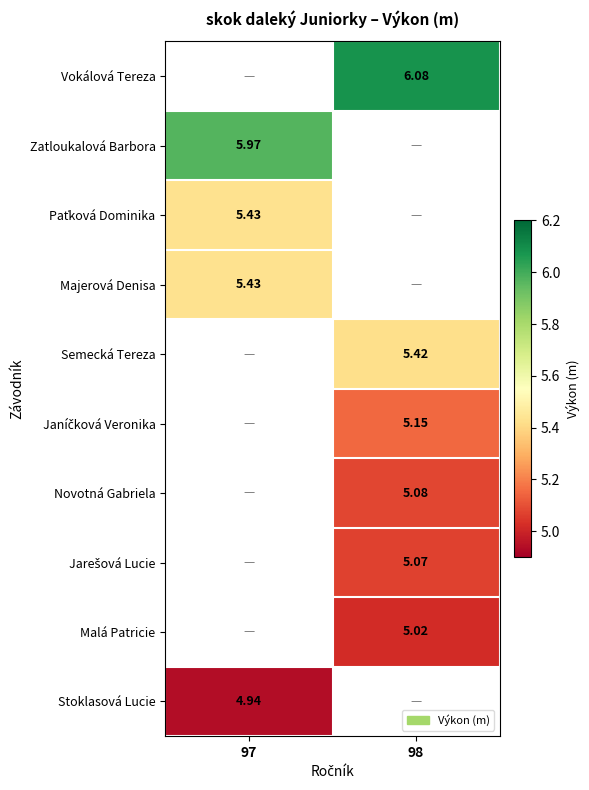

How many data points does each series have?

2